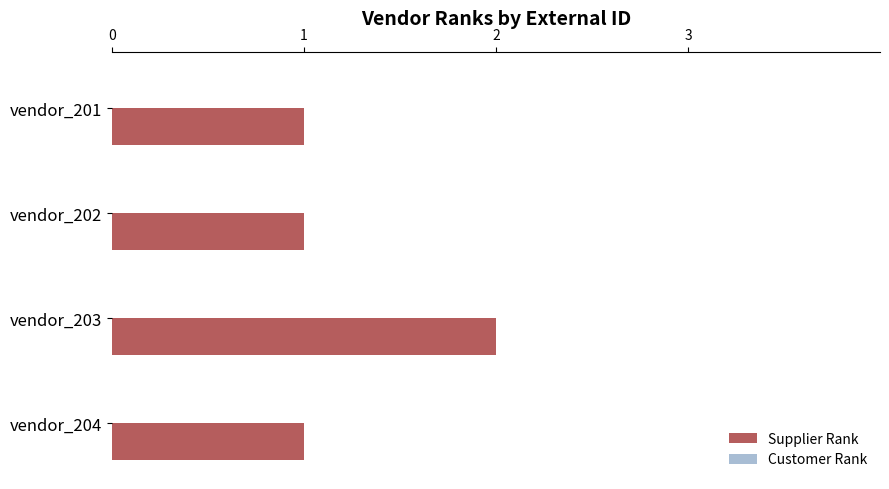

Which has a higher value, vendor_204 or vendor_203?

vendor_203